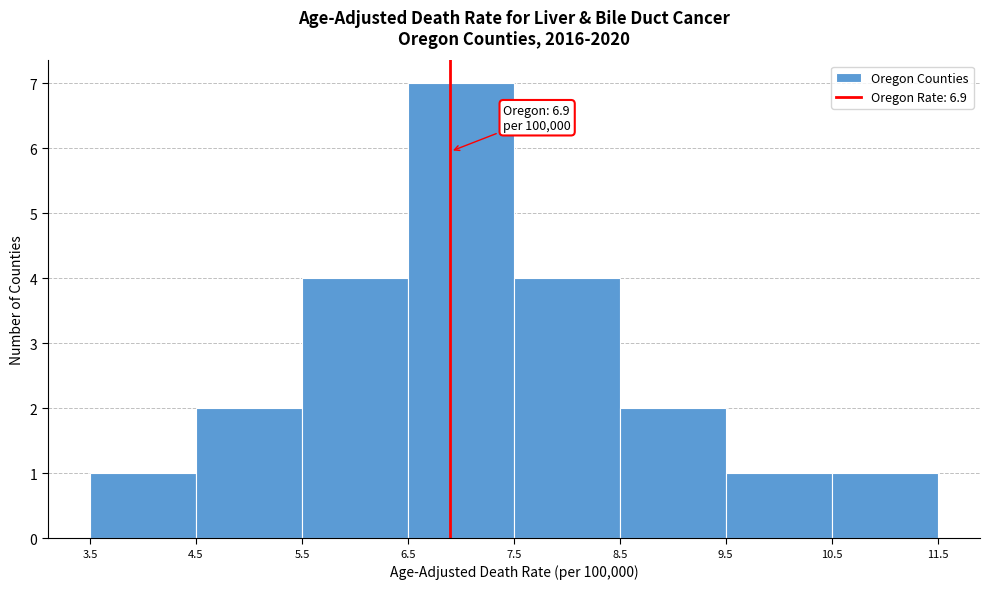

Over which range of the x-axis is the bar tallest?

6.5 to 7.5